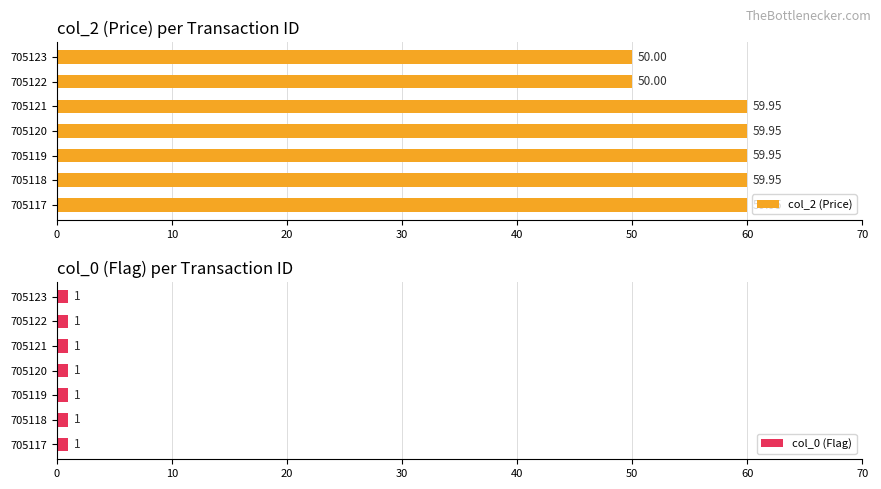

What is the sum of all col_2 (Price) values?

399.8